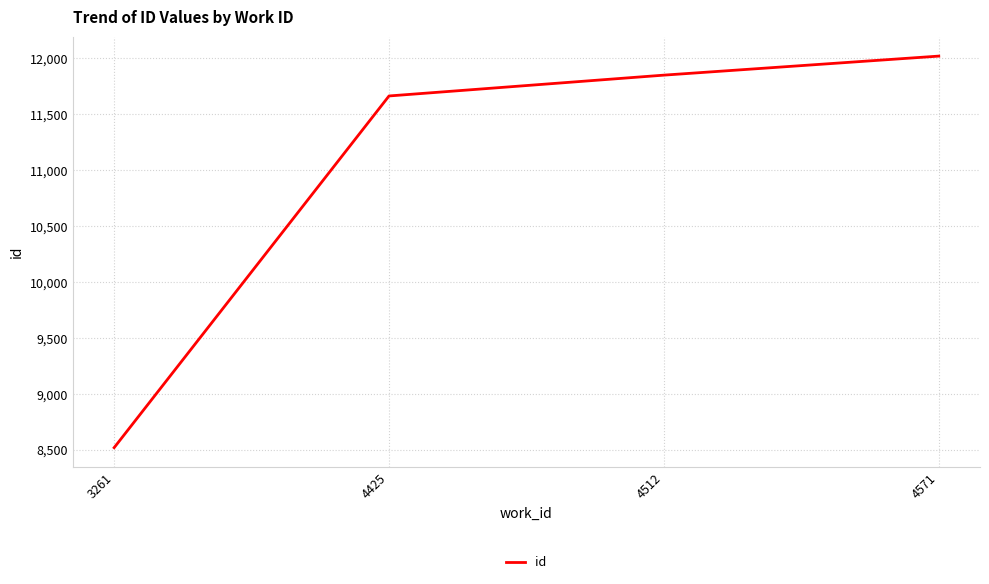

The chart shows a value of 12016 at 4571. True or false?

True